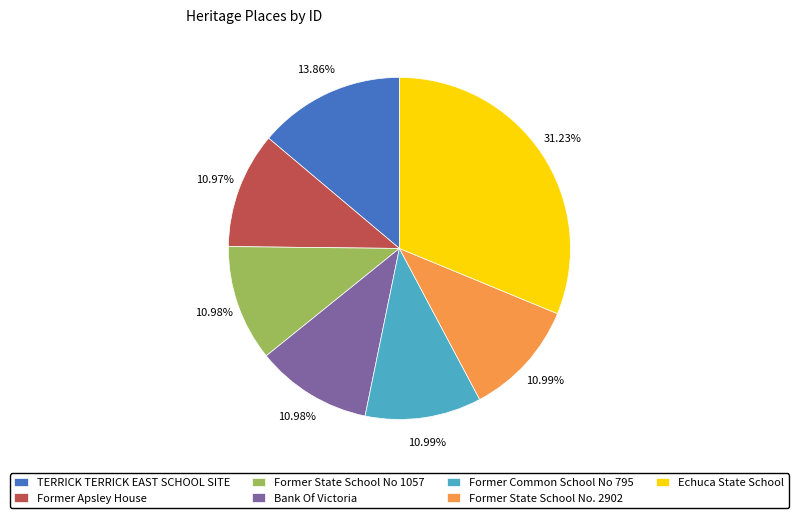

Approximately how many times larger is the value at Echuca State School compared to Bank Of Victoria?

2.8